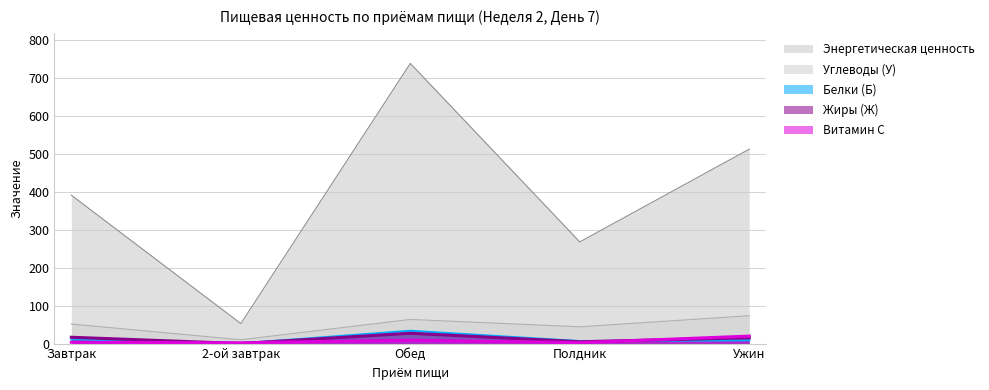

Which series has the widest spread of values?

Энергетическая ценность